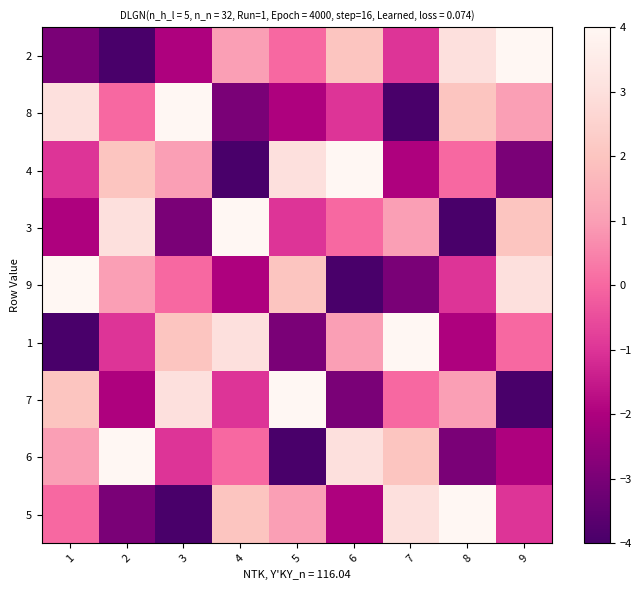

How many distinct data groups are displayed?

9